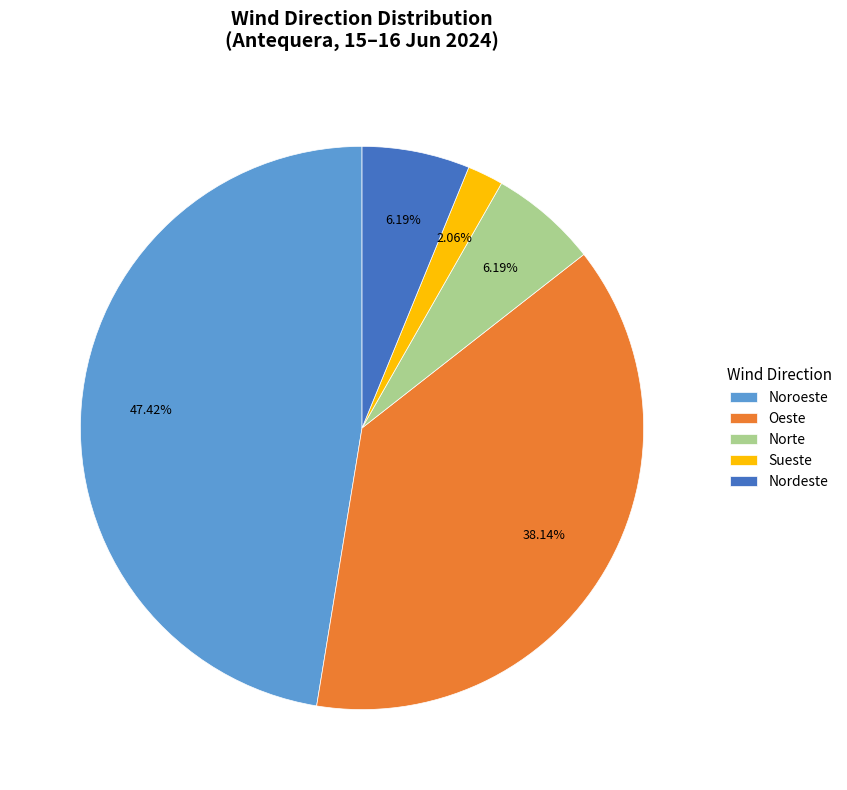

Which slice is the smallest?

Sueste